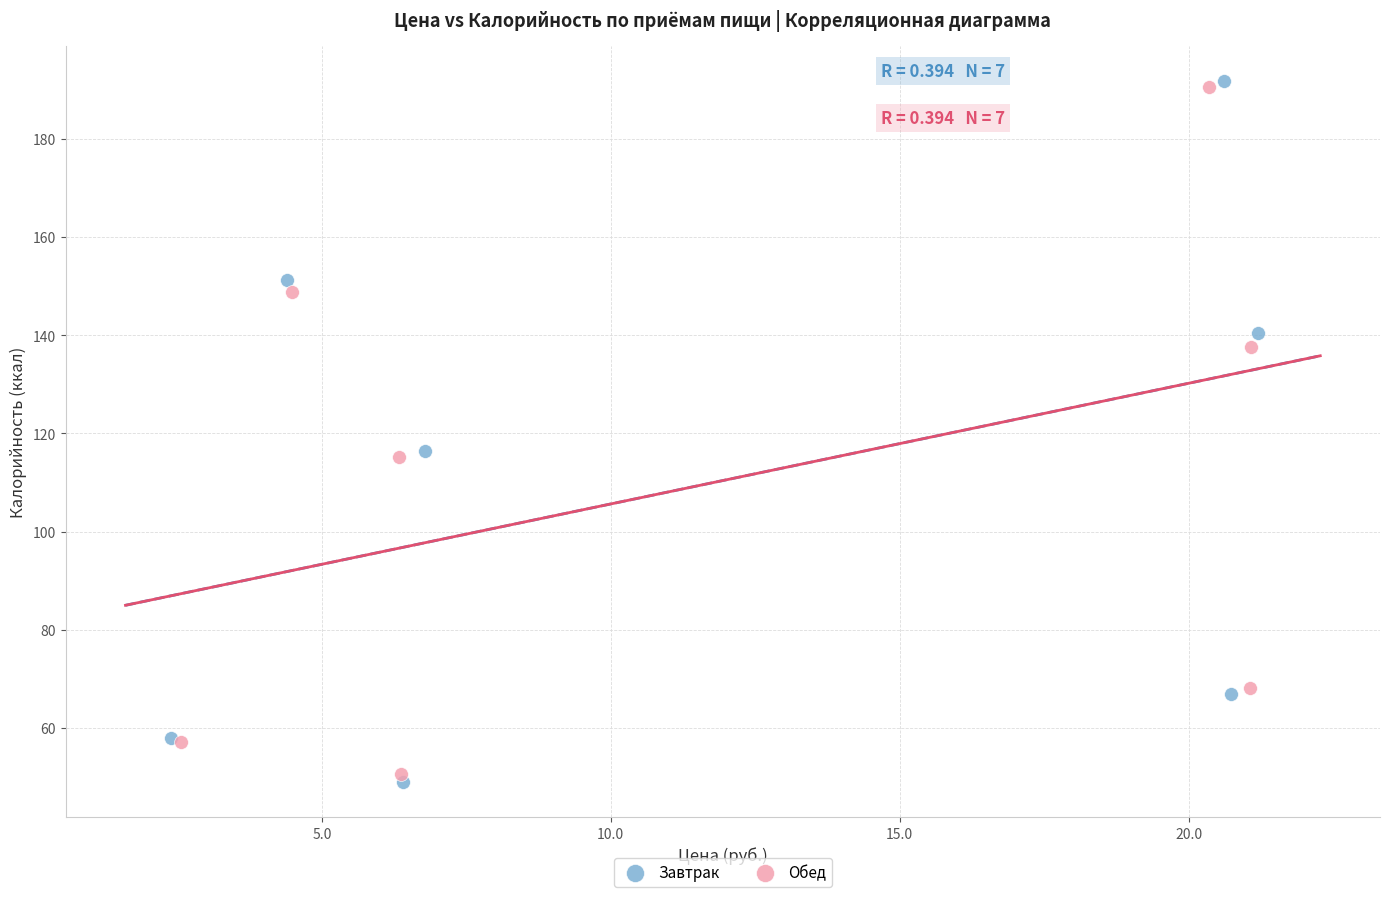

Which series has the largest Y range (max minus min)?

Завтрак